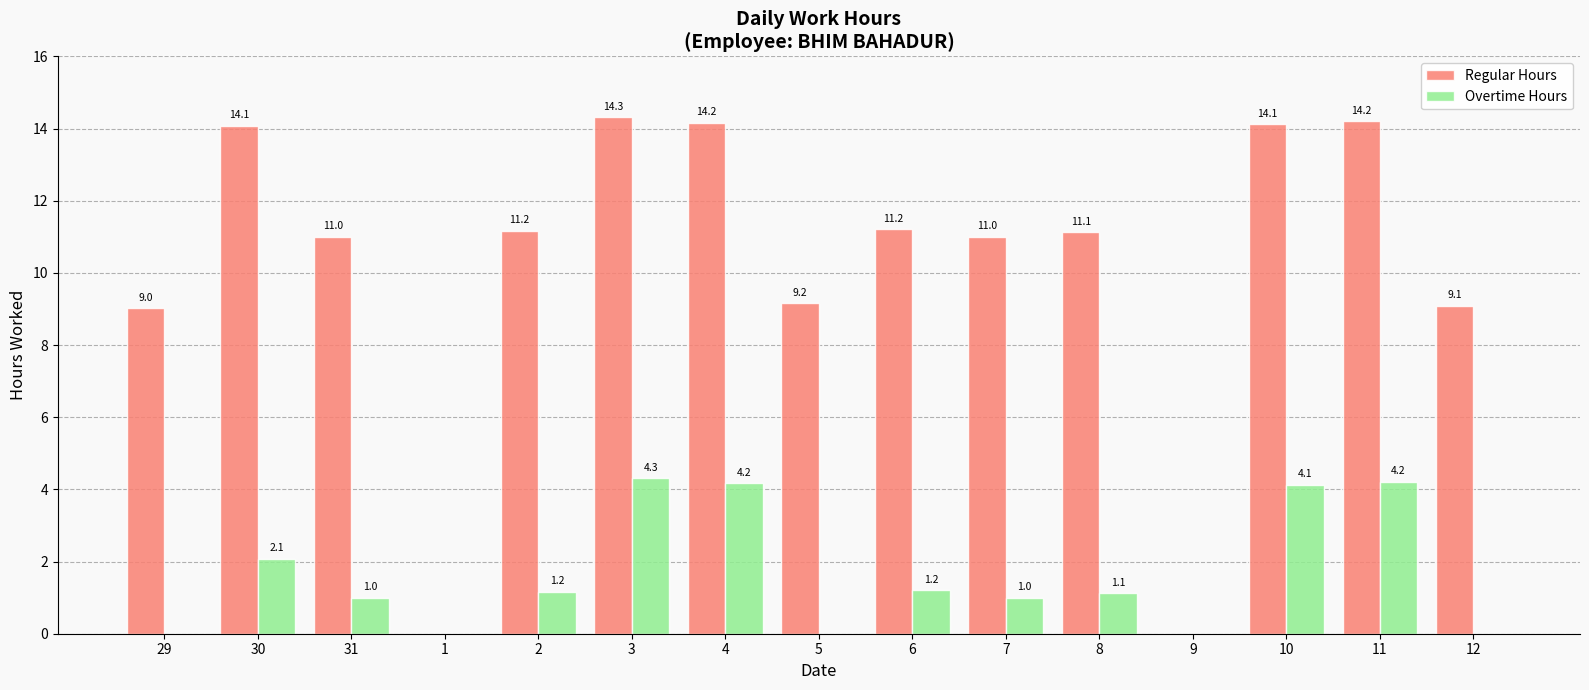

How many positive values does the Regular Hours series have?

13